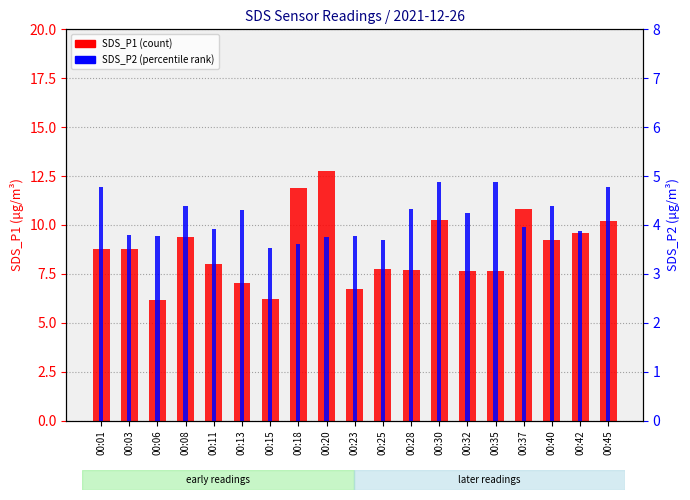

What is the total value across all series at 00:30?

15.1